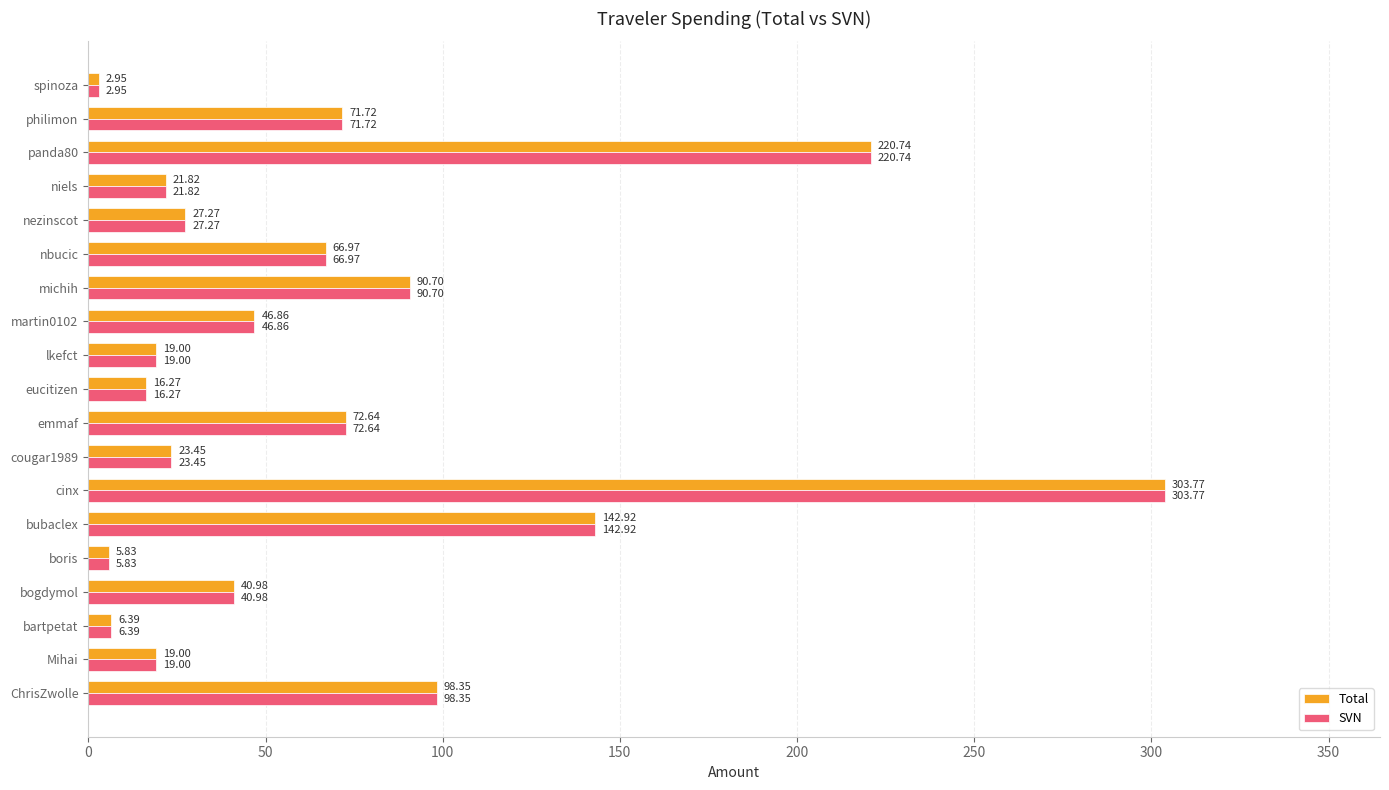

Is the value of SVN at martin0102 greater than the value of Total at nezinscot?

Yes